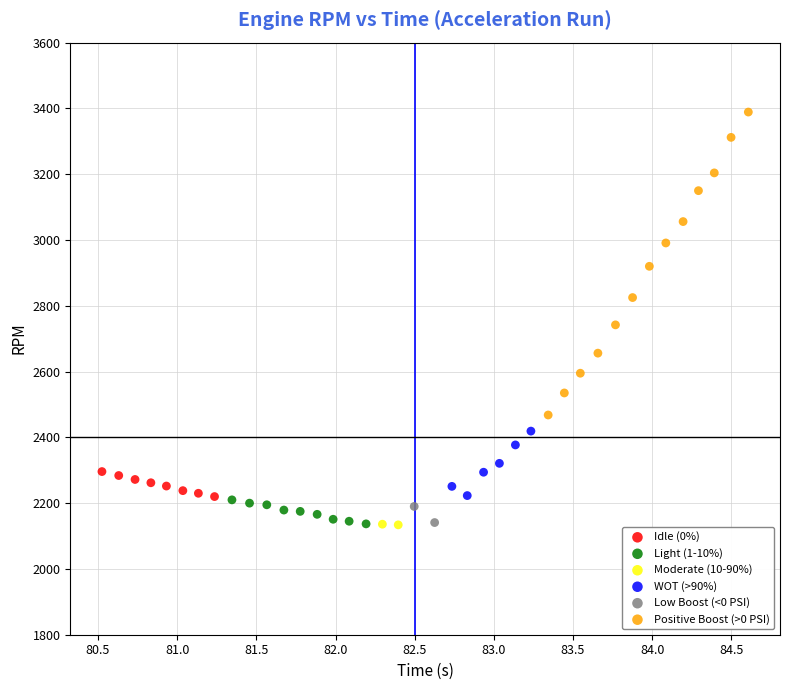

What are all the series names shown in the legend?

Idle (0%), Light (1-10%), Moderate (10-90%), WOT (>90%), Low Boost (<0 PSI), Positive Boost (>0 PSI)